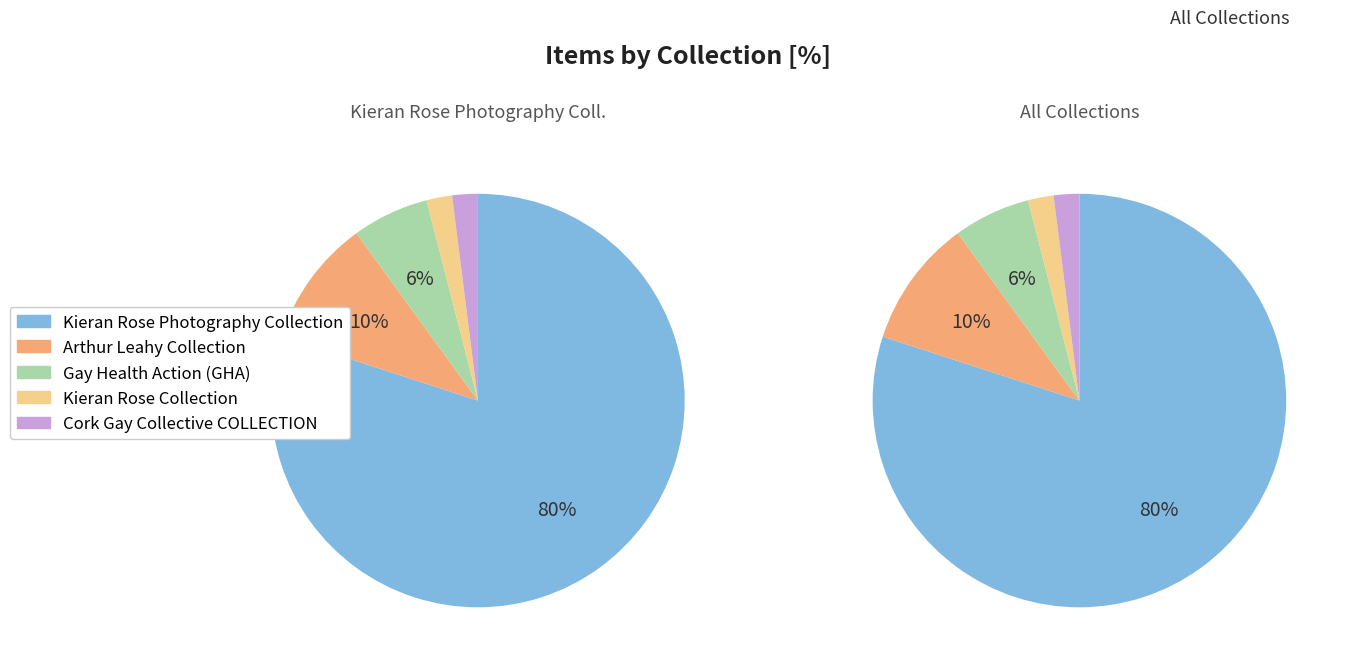

Approximately how many times larger is the value at Kieran Rose Collection compared to Gay Health Action (GHA)?

0.3